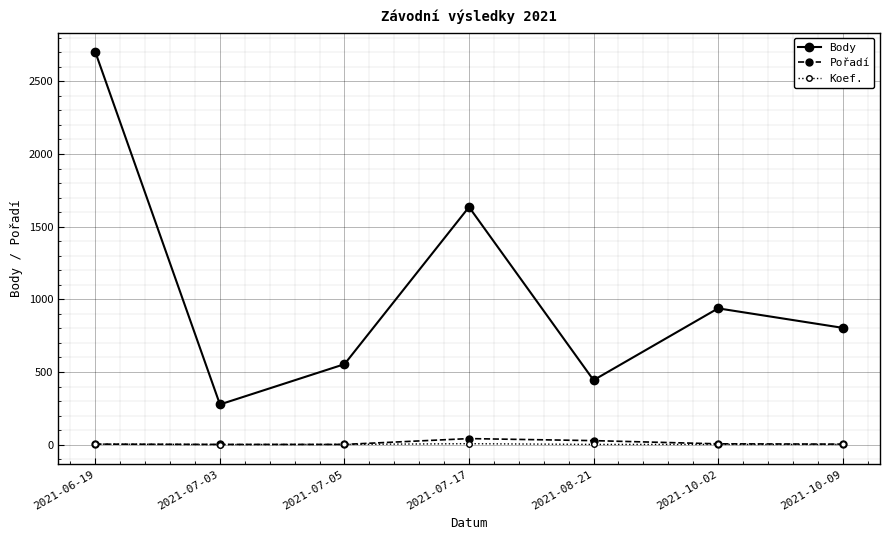

What are all the series names shown in the legend?

Body, Pořadí, Koef.